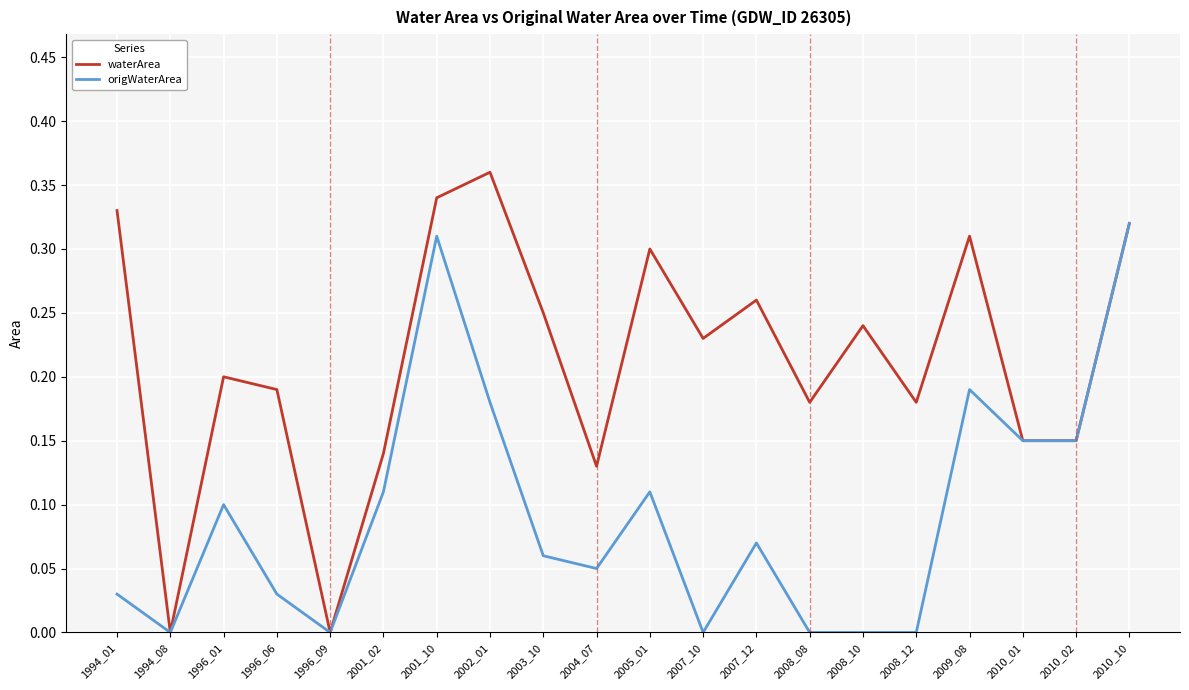

At which category does waterArea reach its first local peak?

1996_01